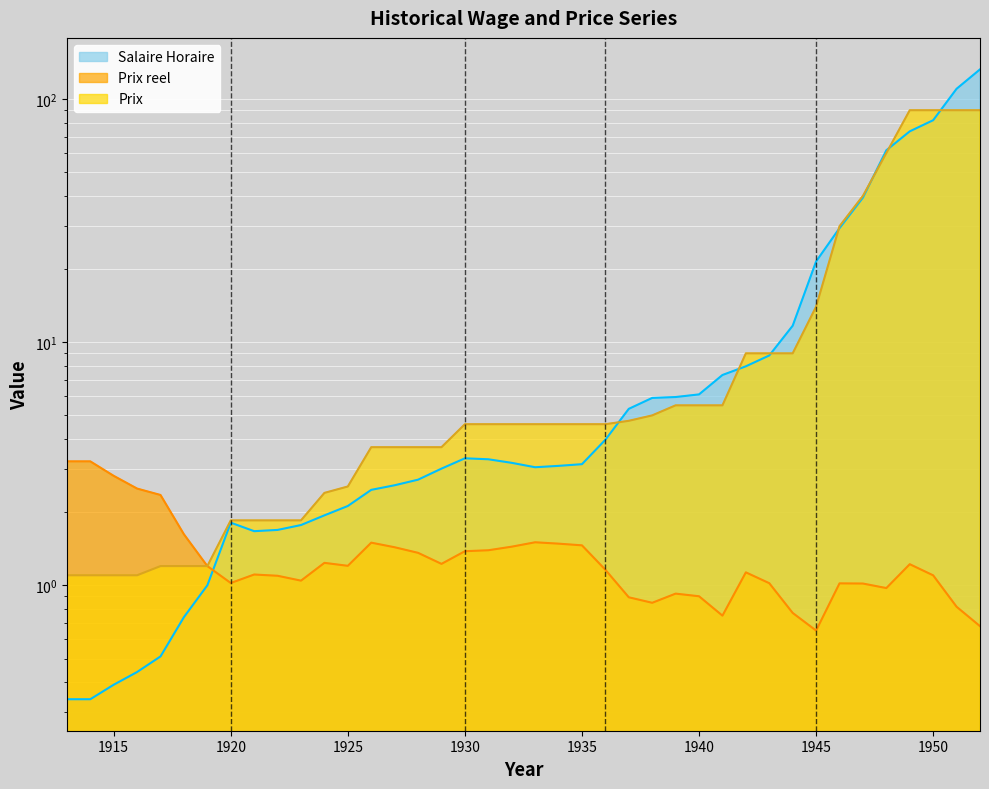

How many lines are shown in the chart?

3